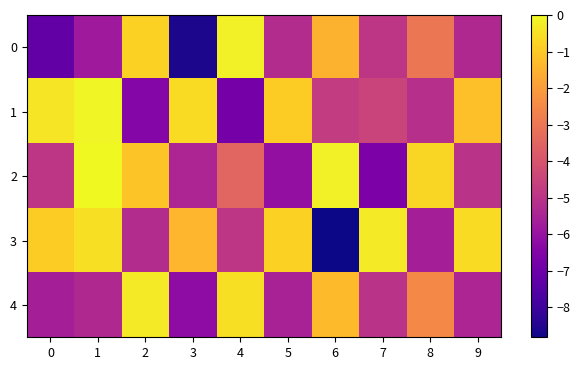

Which category has the lowest value across all series?

6